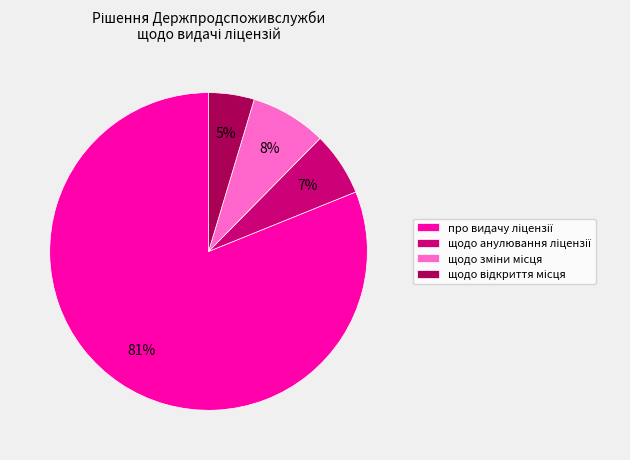

Count the number of slices in the pie.

4